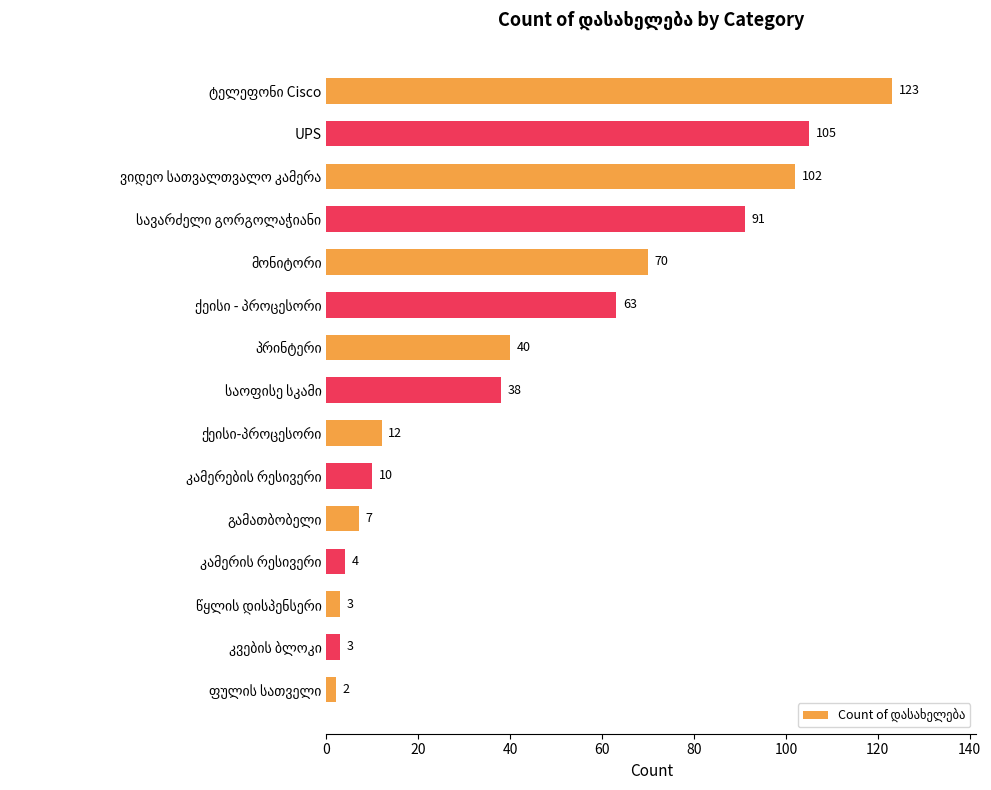

What is the value of the 15th bar from the top?

2